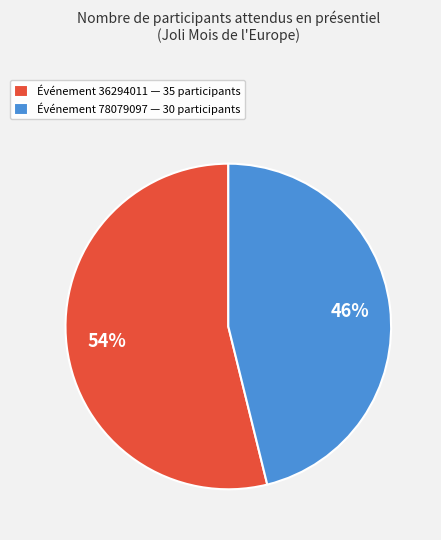

How many slices are in this pie chart?

2